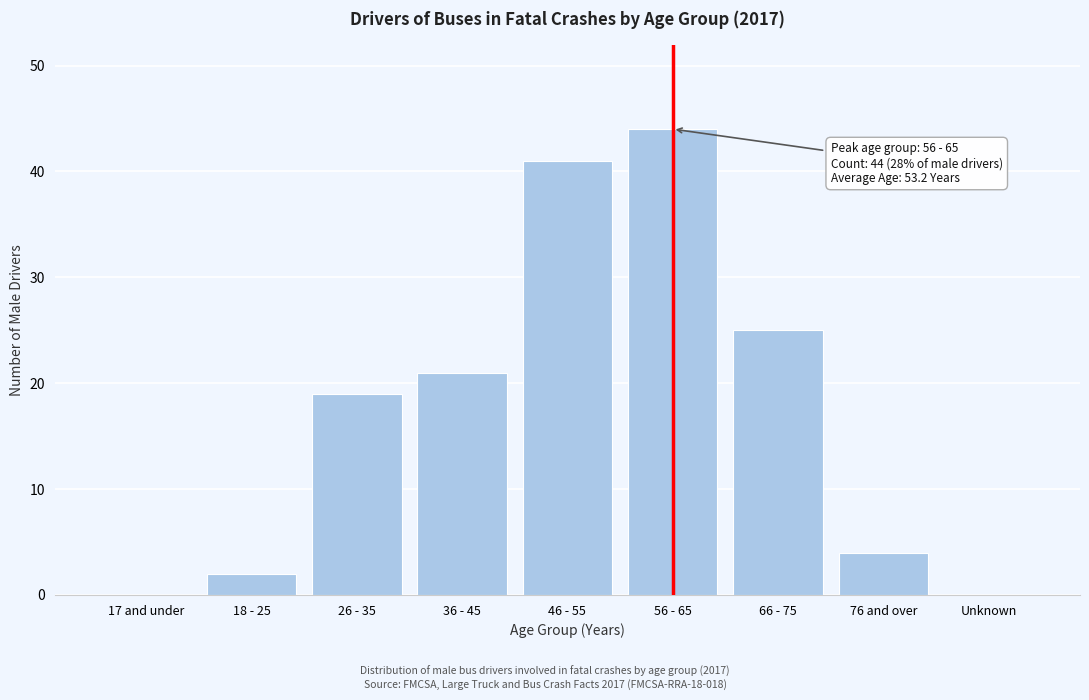

Reading right to left, transcribe all the data shown in this chart.

Unknown=0	76 and over=4	66 - 75=25	56 - 65=44	46 - 55=41	36 - 45=21	26 - 35=19	18 - 25=2	17 and under=0